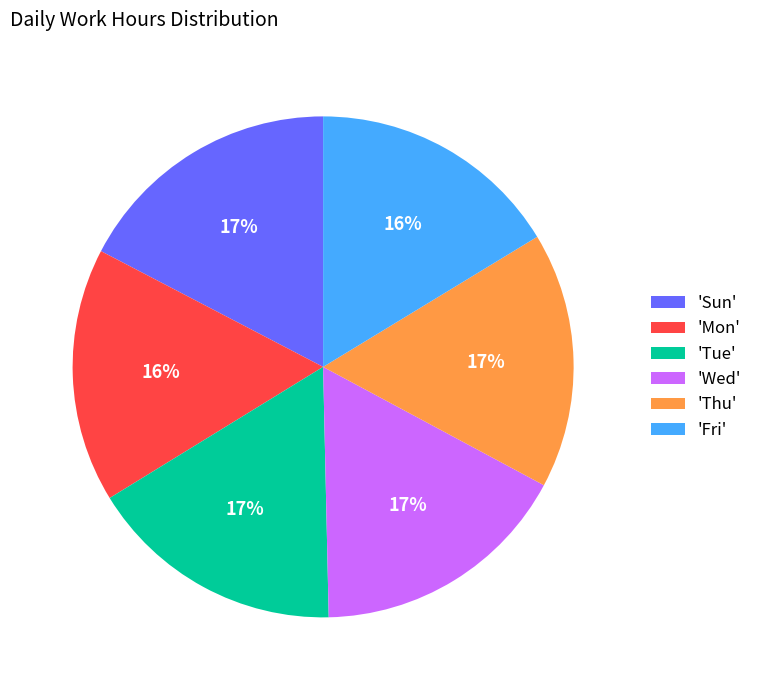

To the nearest percent, what percentage of the pie is 'Mon'?

16%